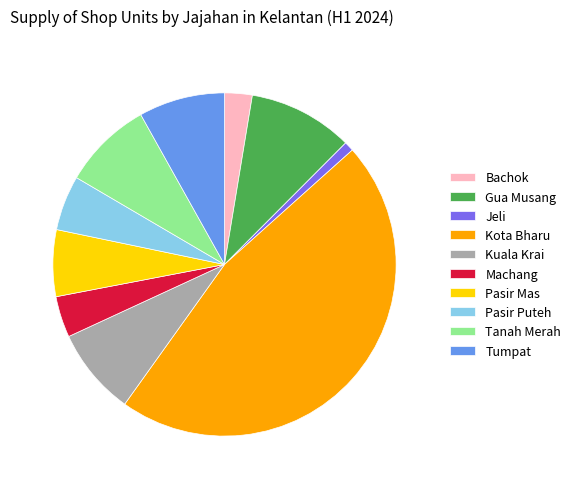

How many segments does this pie chart have?

10